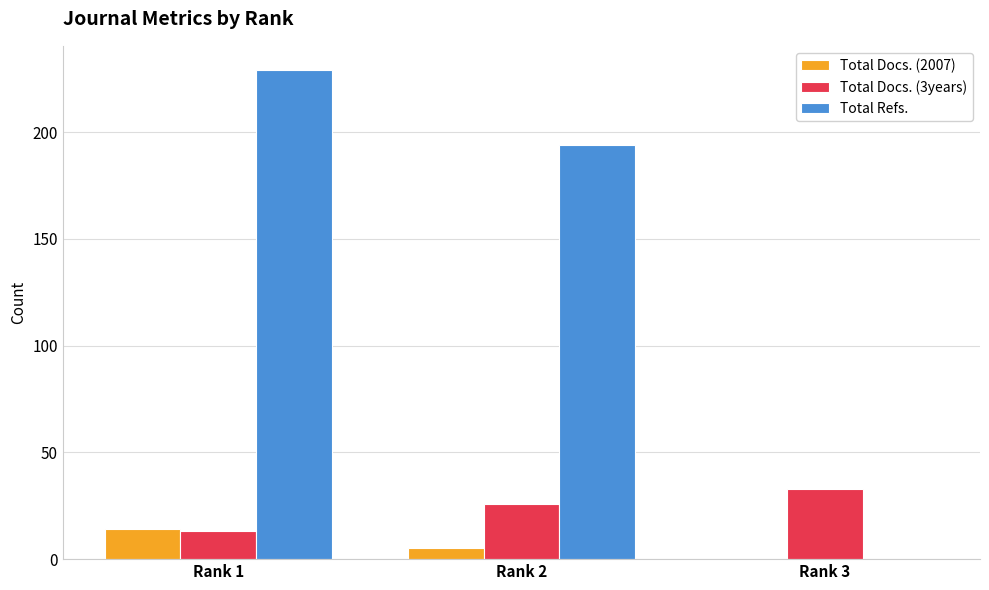

Does the chart contain stacked bars?

No